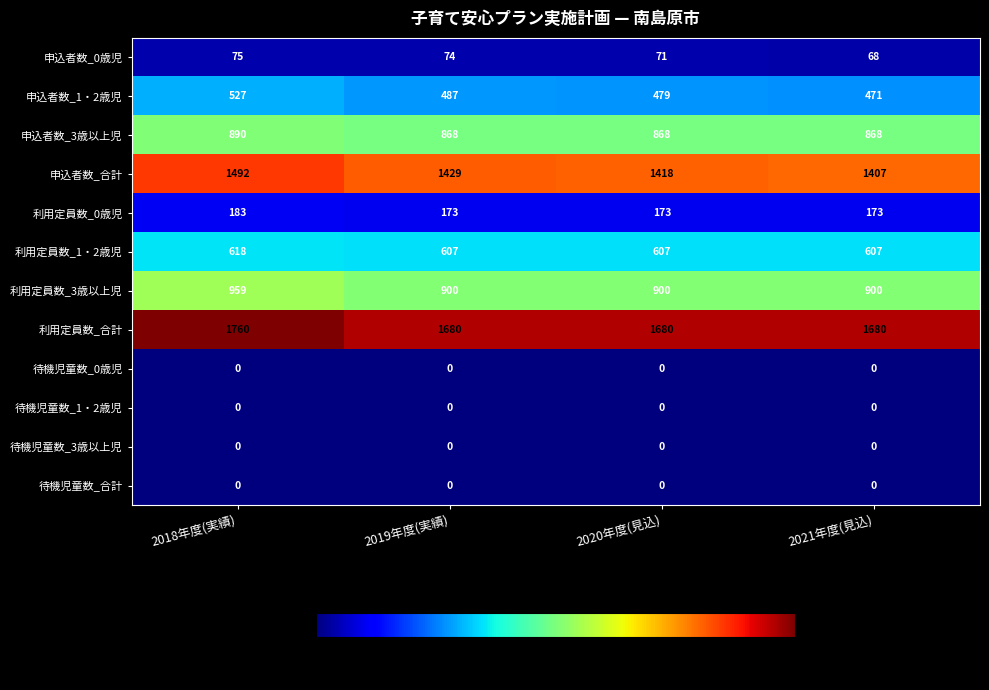

What is the difference between the highest and lowest values at 2020年度(見込)?

1680